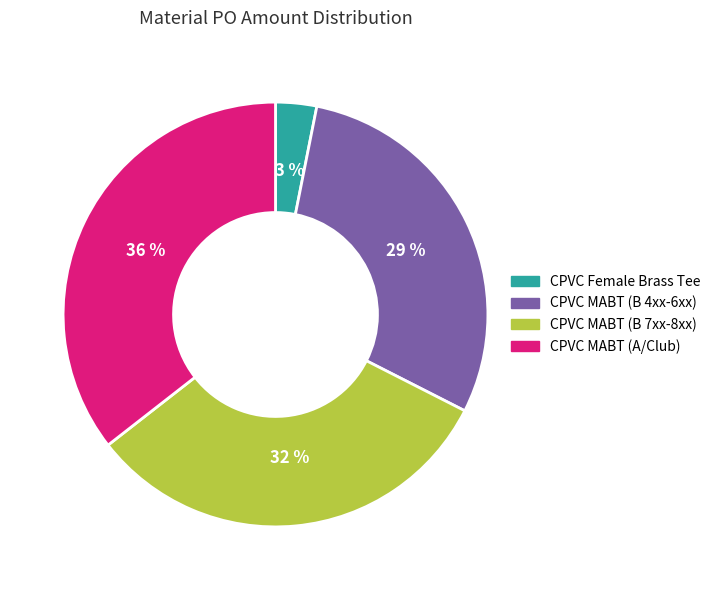

Count the number of slices in the pie.

4